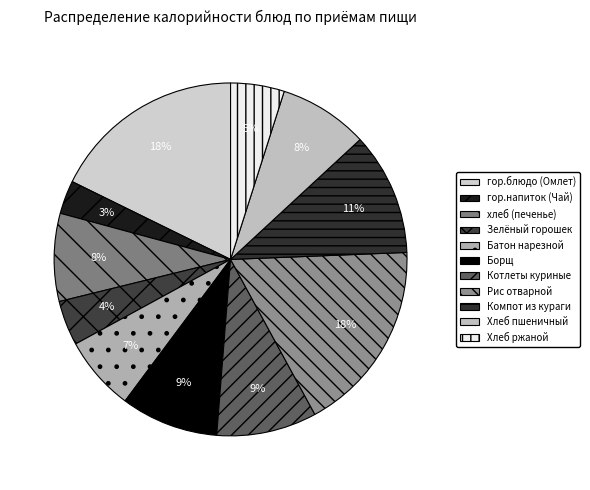

How many slices are in this pie chart?

11